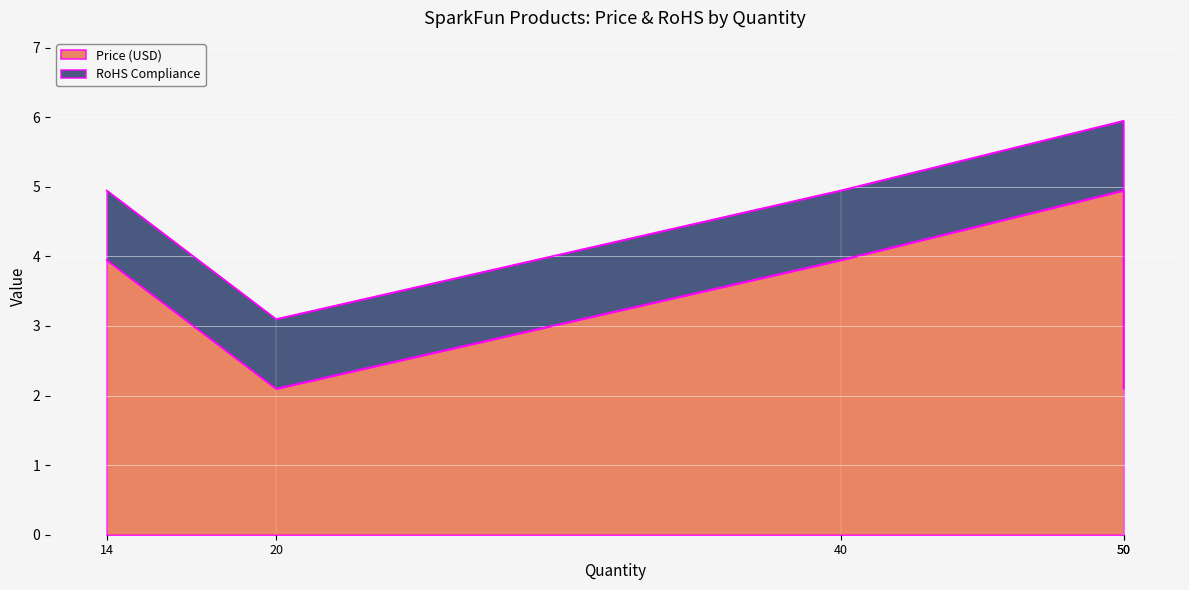

What is the difference between the maximum and minimum values in the Price (USD) series?

2.9